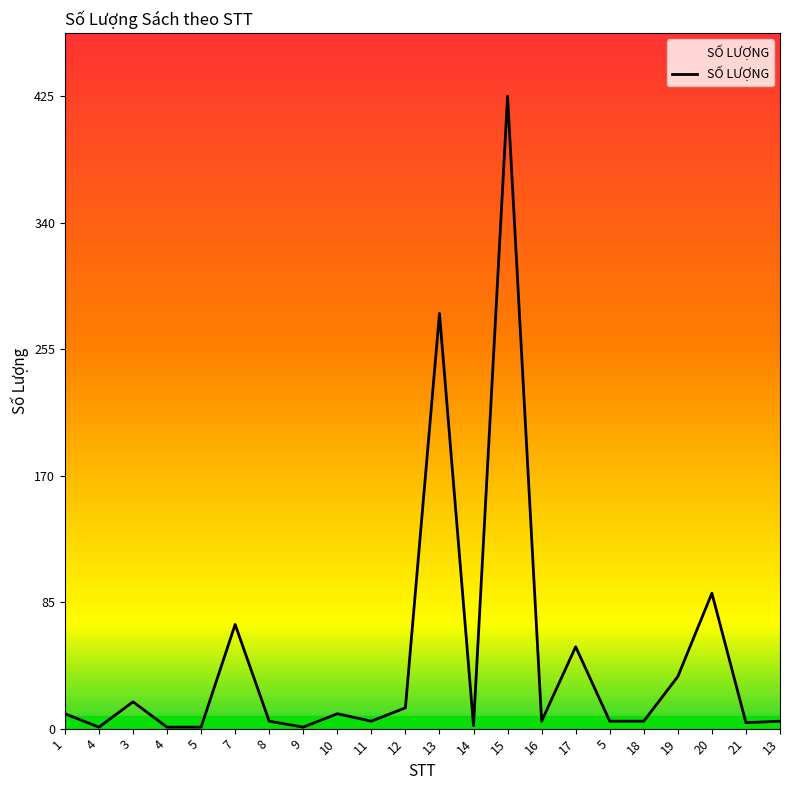

Where is the data nearest to the value 213?

13